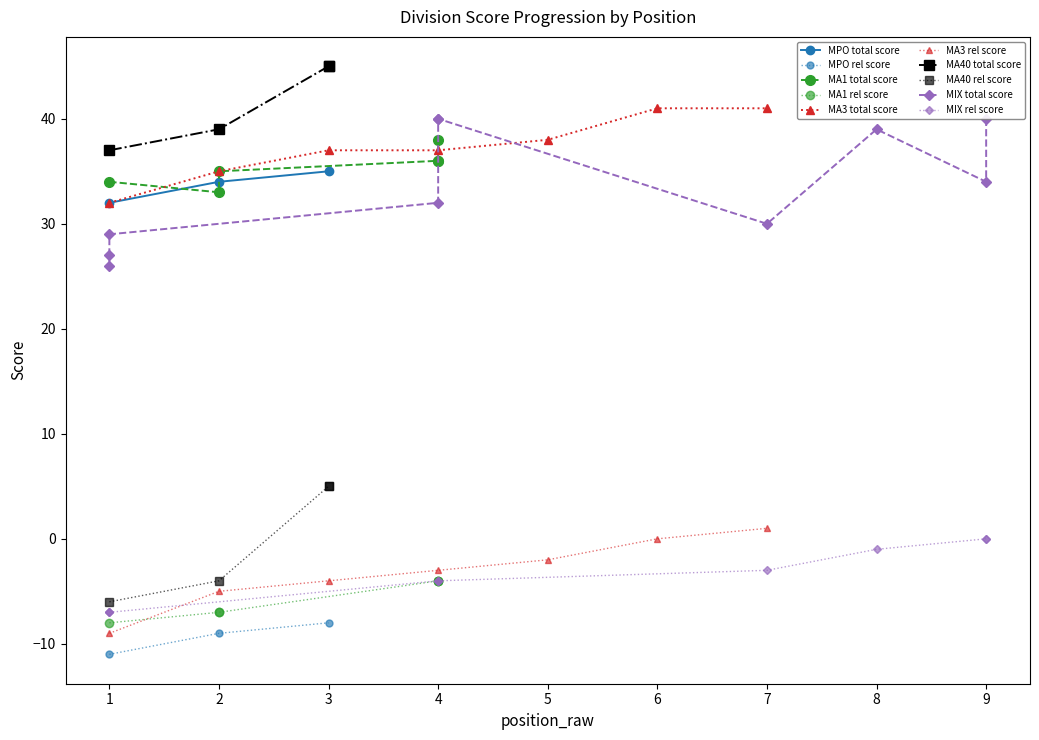

What is the lowest value of the MPO rel score series?

-11